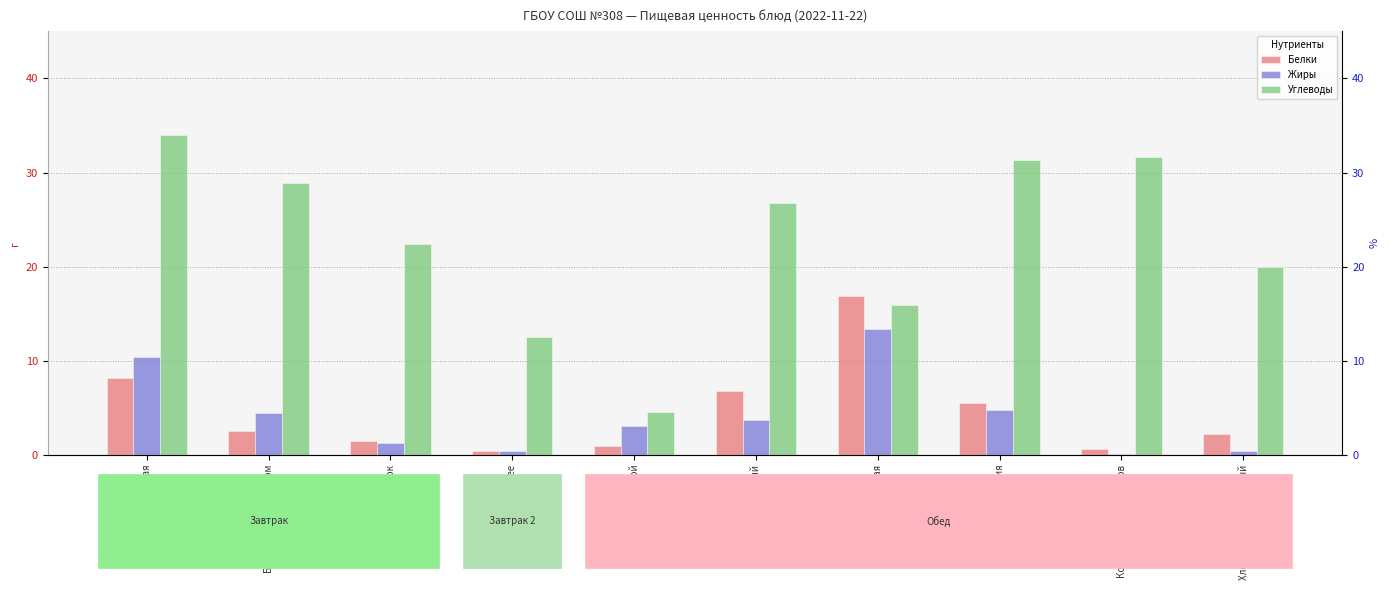

What position from the left is Суп картофельный?

6